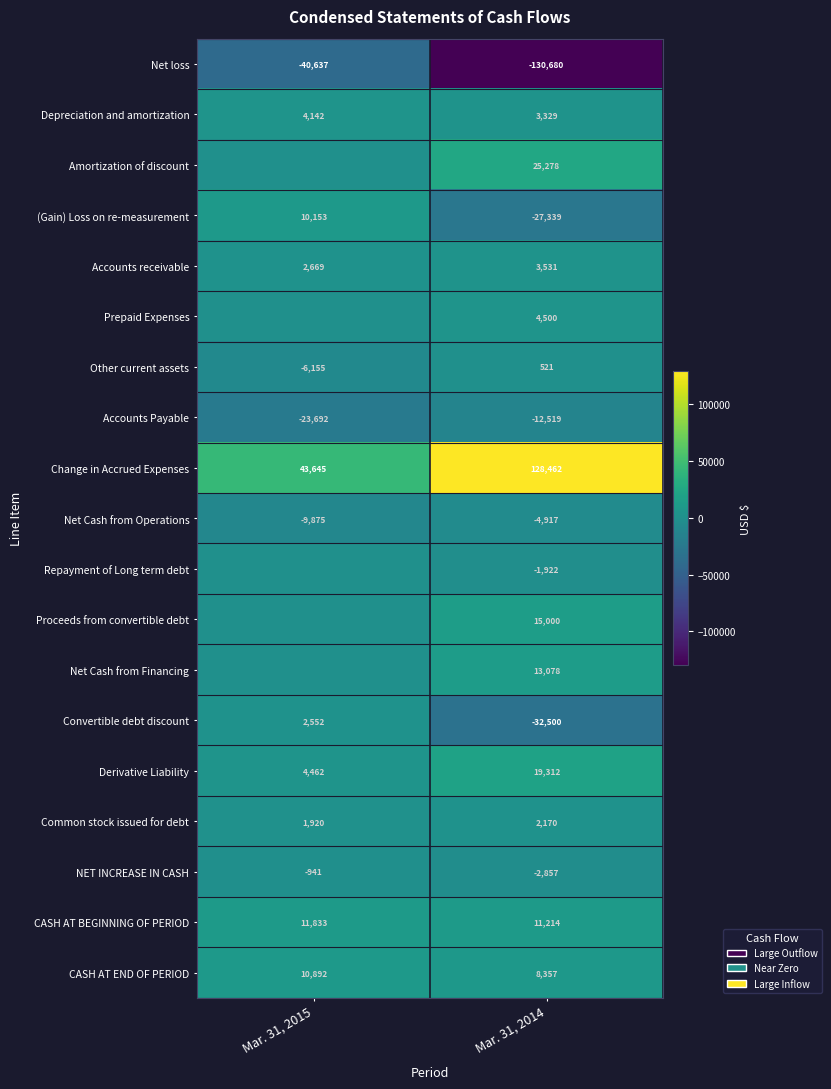

Between Mar. 31, 2014 and Mar. 31, 2015, which is larger?

Mar. 31, 2015